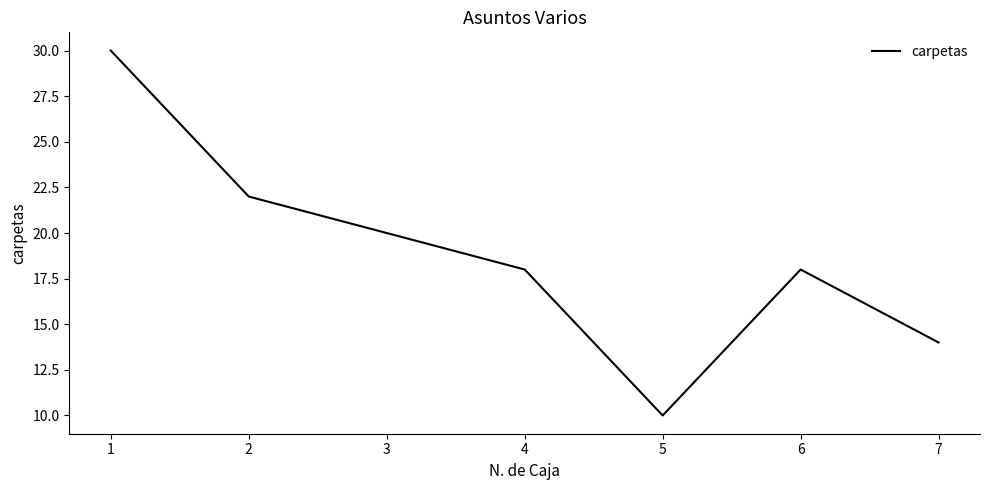

At which category does the data reach its first local valley?

5